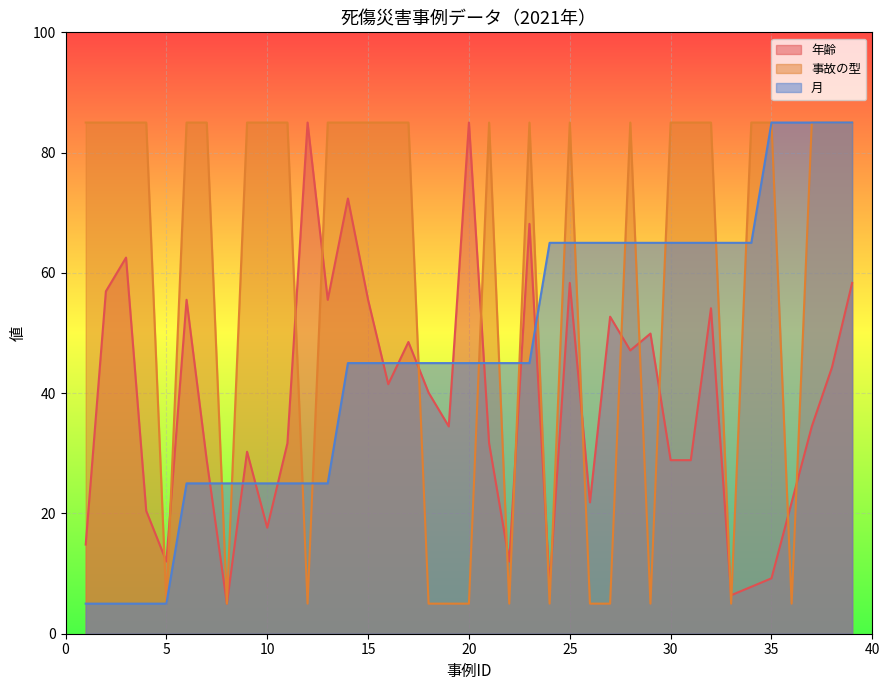

Which series has the largest range (max minus min)?

年齢